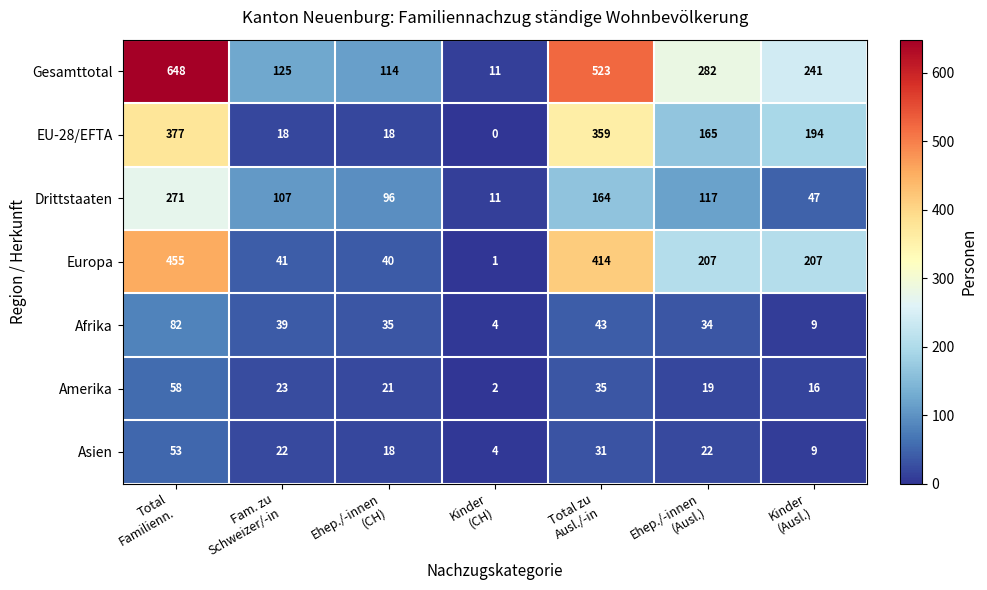

How many categories are shown in the chart?

7